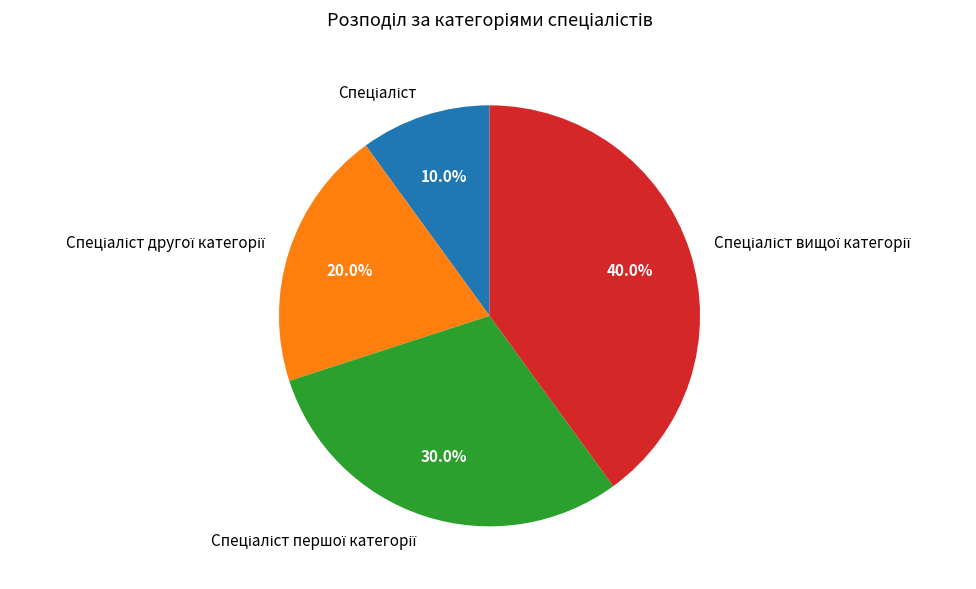

Is there a majority slice in this chart?

No